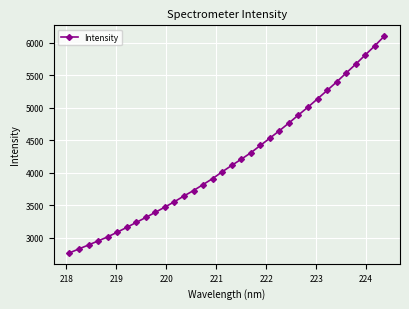

What is the value of the 21st point from the left?

4420.2